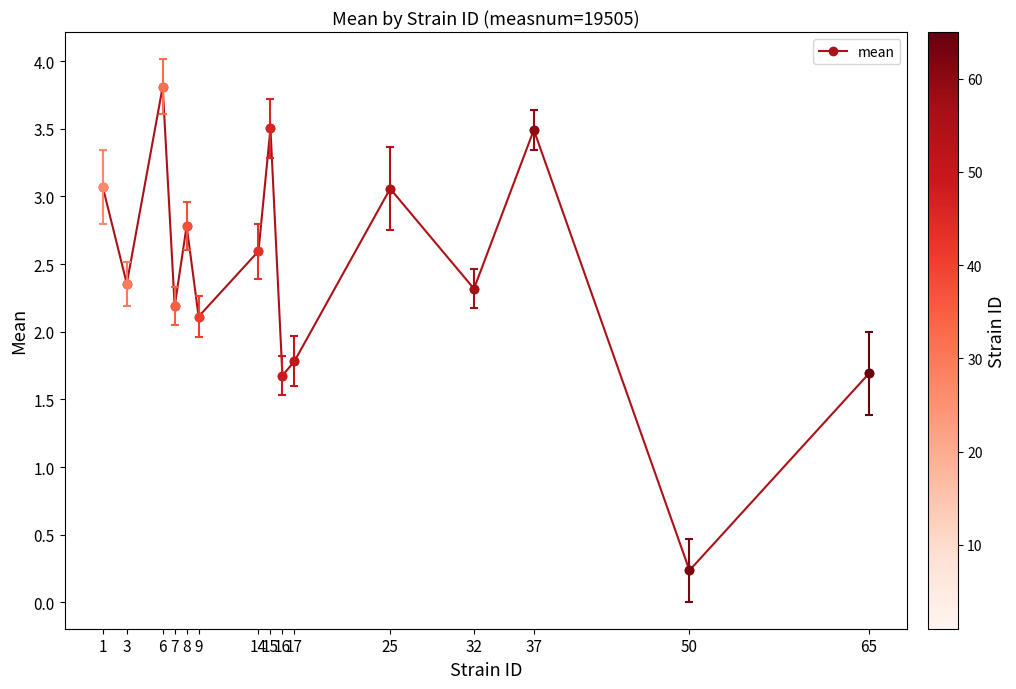

Reading left to right, extract all data points from this chart.

1=3.1	3=2.4	6=3.8	7=2.2	8=2.8	9=2.1	14=2.6	15=3.5	16=1.7	17=1.8	25=3.1	32=2.3	37=3.5	50=0.2	65=1.7